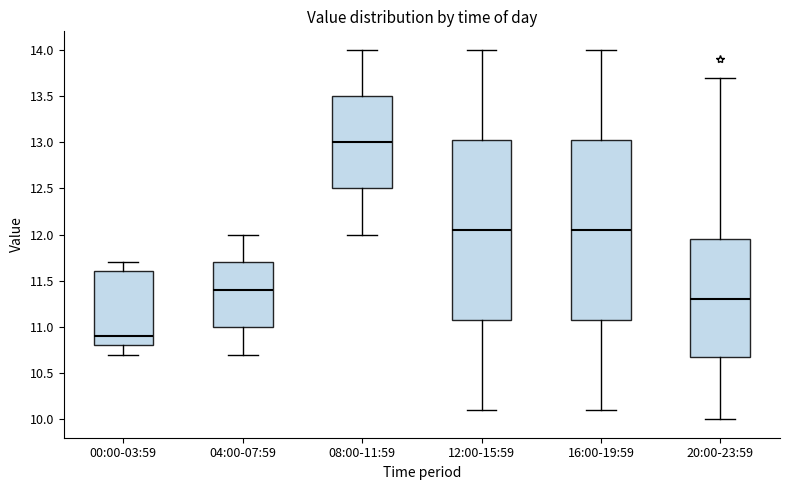

Reading left to right, transcribe this box plot: for each box, give where its median line is, the range the box spans, and where its two whiskers end, as read against the y-axis. The values are not printed on the chart, so give them approximately, as read against the axis.

00:00-03:59: median 10.90, box 10.80 to 11.60, whiskers 10.70 to 11.70
04:00-07:59: median 11.40, box 11.00 to 11.70, whiskers 10.70 to 12.00
08:00-11:59: median 13.00, box 12.50 to 13.50, whiskers 12.00 to 14.00
12:00-15:59: median 12.05, box 11.10 to 13.05, whiskers 10.10 to 14.00
16:00-19:59: median 12.05, box 11.10 to 13.05, whiskers 10.10 to 14.00
20:00-23:59: median 11.30, box 10.70 to 11.95, whiskers 10.00 to 13.70